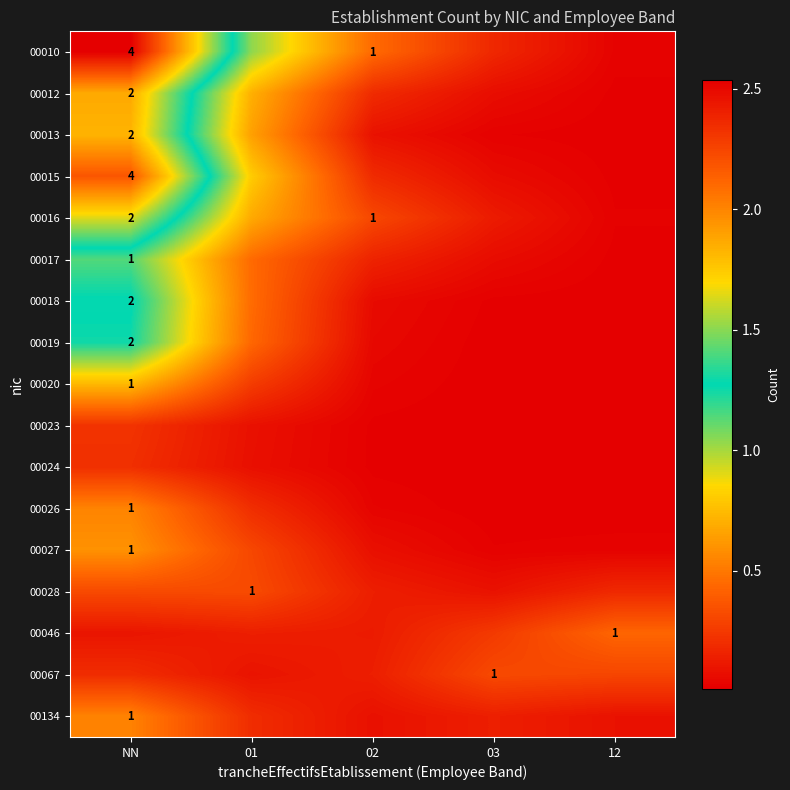

Between NN and 02, which series saw the biggest shift?

00010